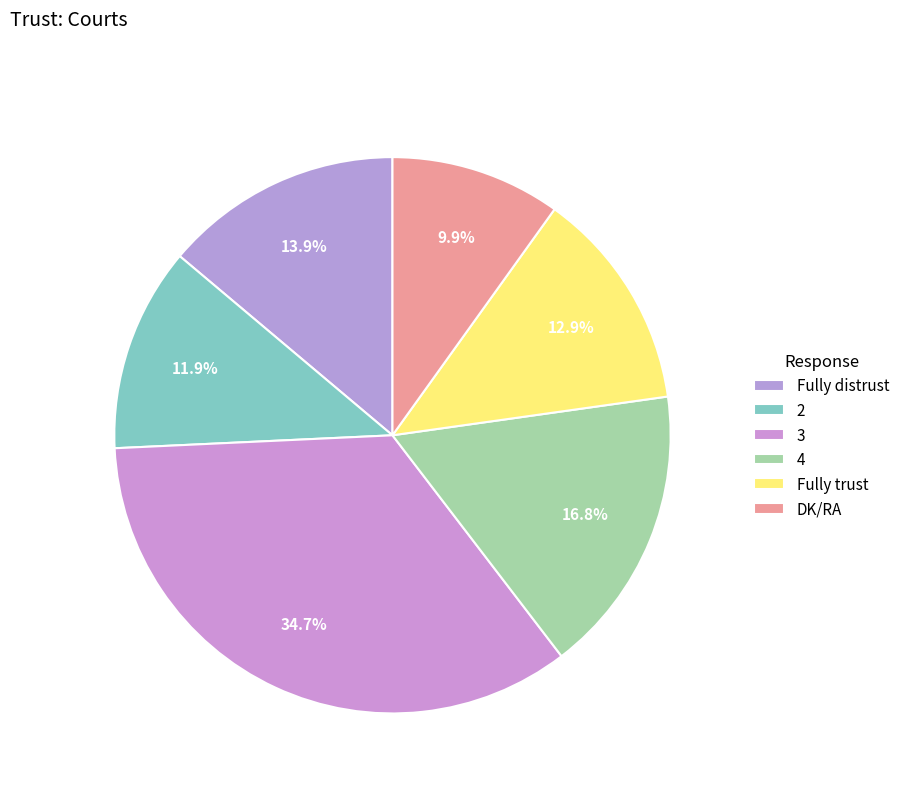

What portion of the pie excludes Fully trust?

87.1%